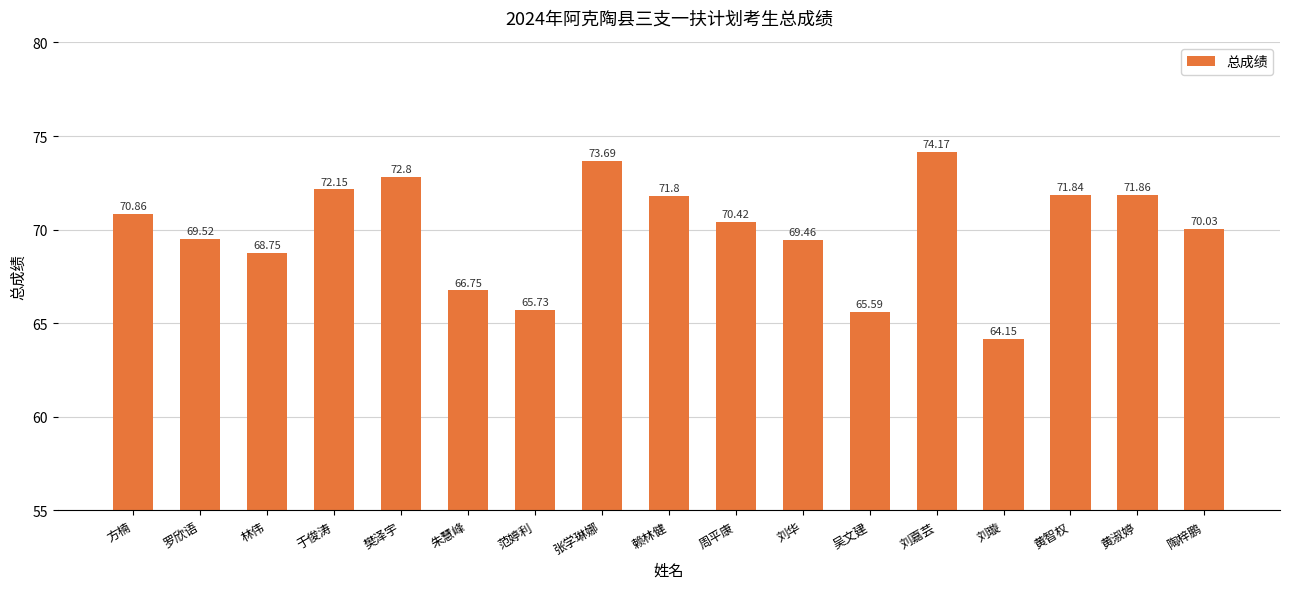

What position from the left is 刘华?

11